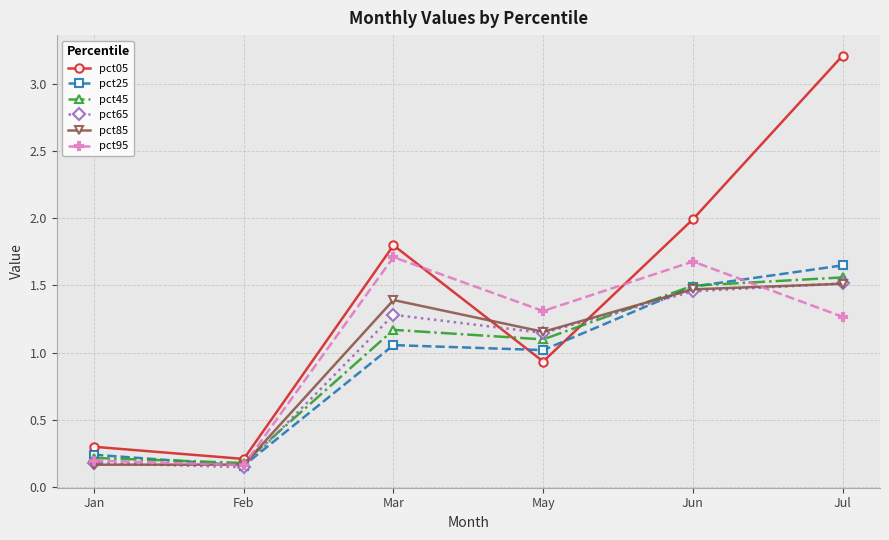

In pct45, how many points are lower than both neighbors (excluding endpoints)?

2